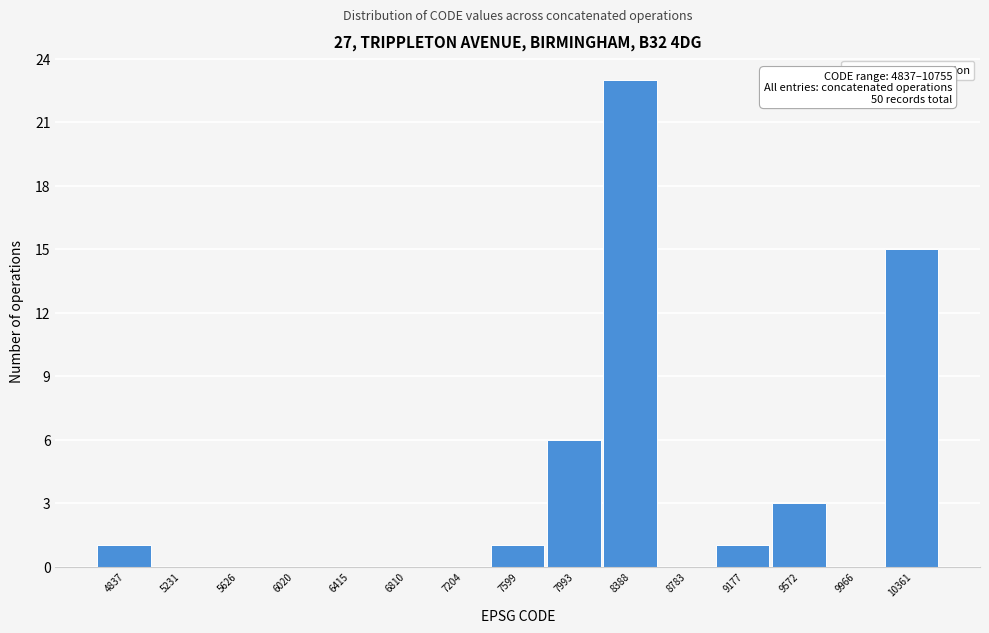

Reading left to right, list all the values displayed in this chart.

4837=1	5231=0	5626=0	6020=0	6415=0	6810=0	7204=0	7599=1	7993=6	8388=23	8783=0	9177=1	9572=3	9966=0	10361=15